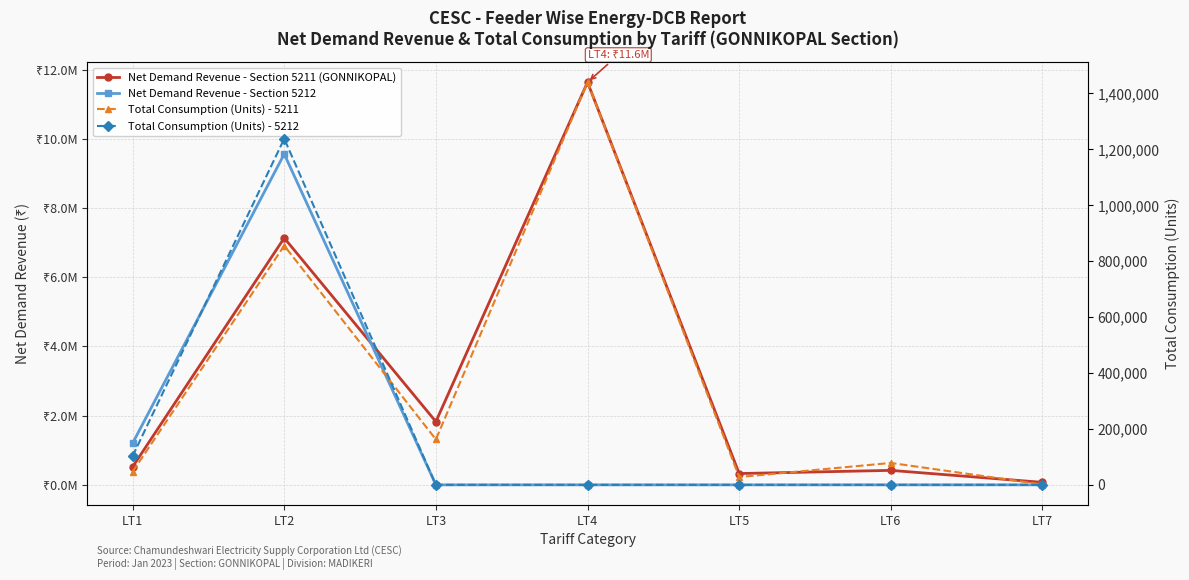

Is this an area chart (filled region under the line)?

No